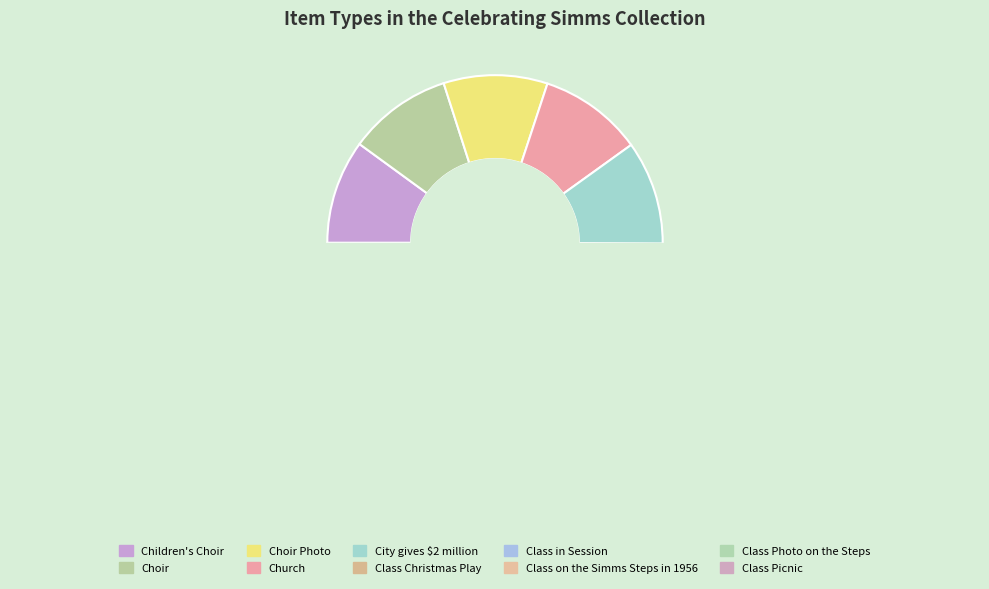

What is the change in value from Children's Choir to Choir Photo?

-2